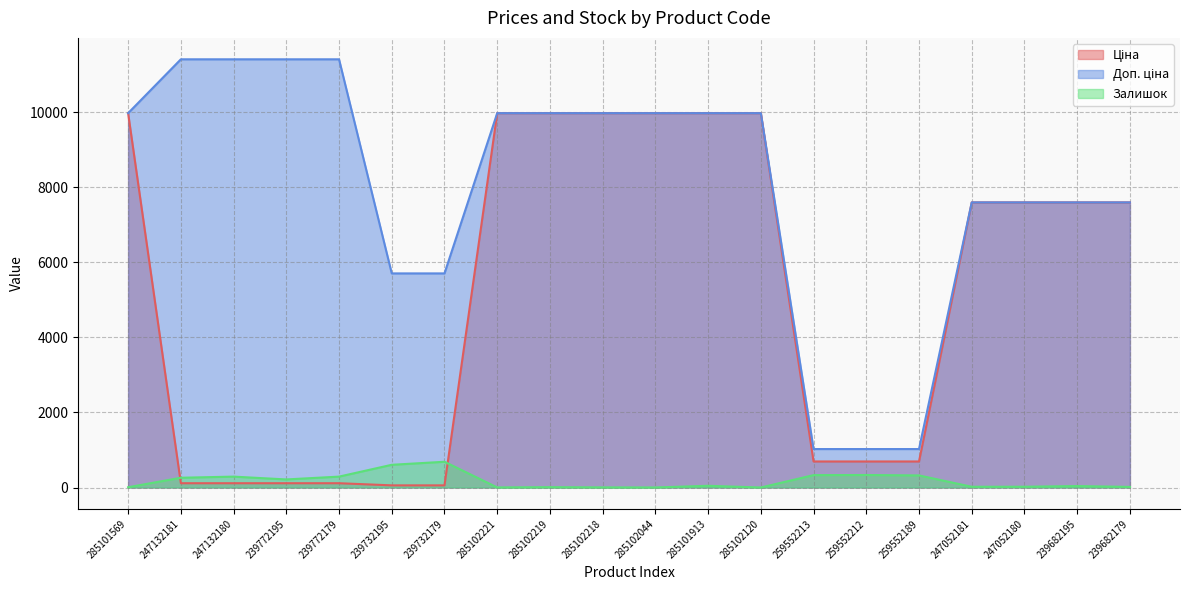

What is the value of the Ціна point at the 16th from the left?

693.7